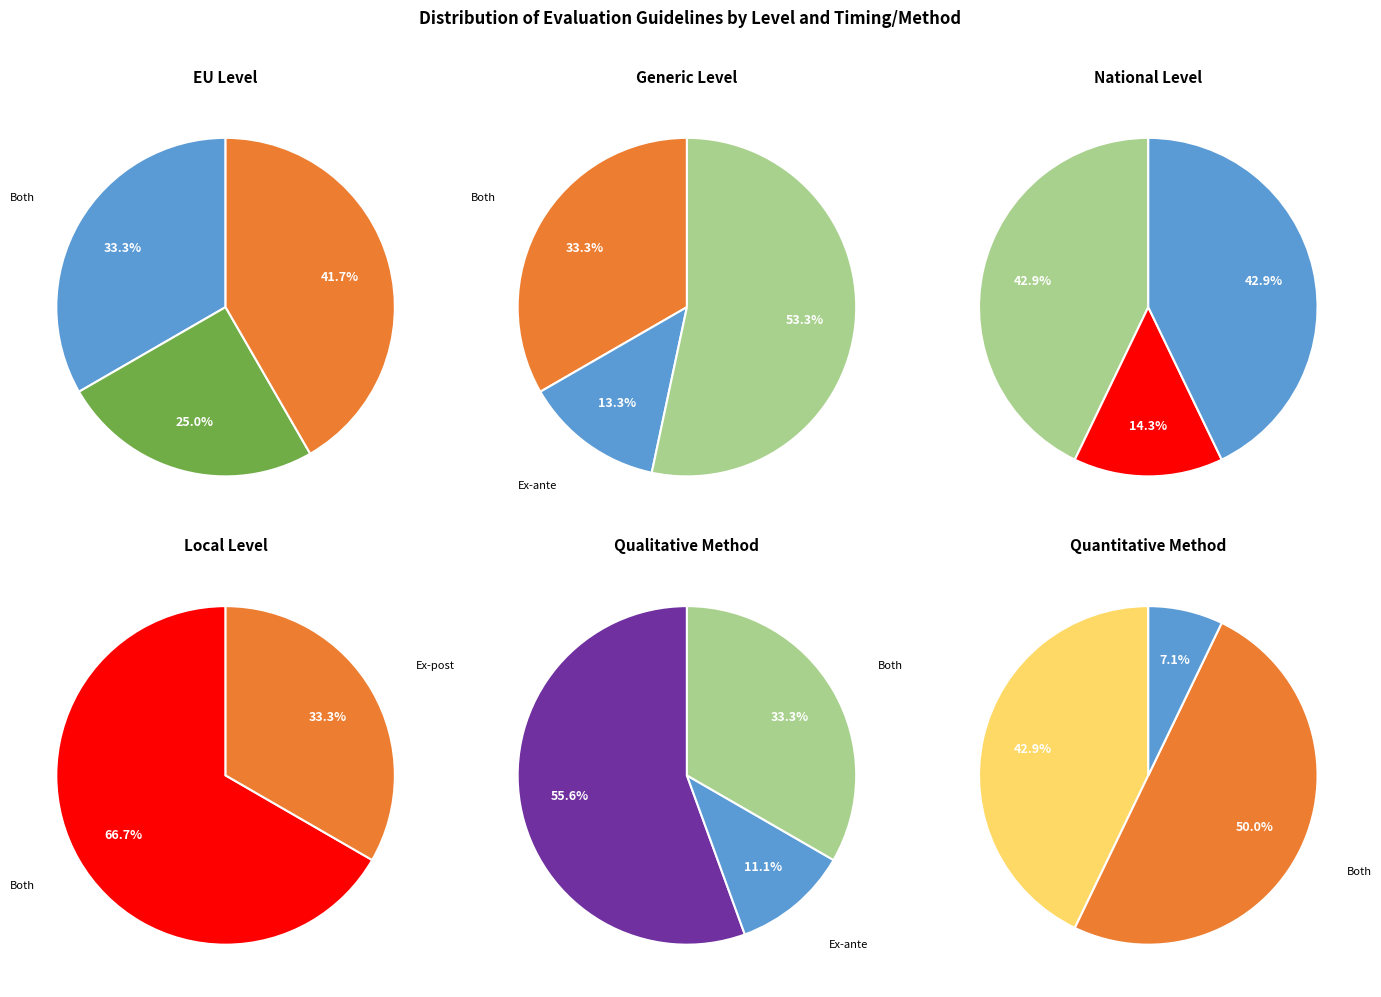

To the nearest percent, what portion does National represent?

18%